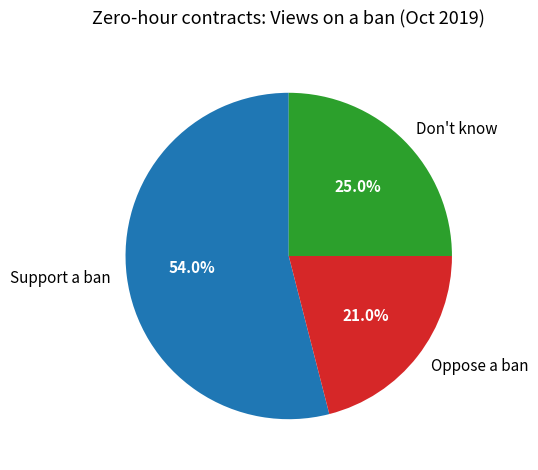

What percentage is the Don't know slice, to the nearest percent?

25%